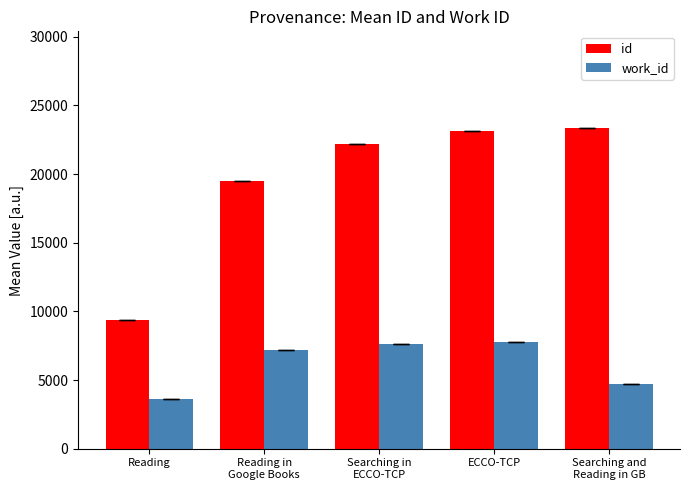

Count the number of data series in this chart.

2